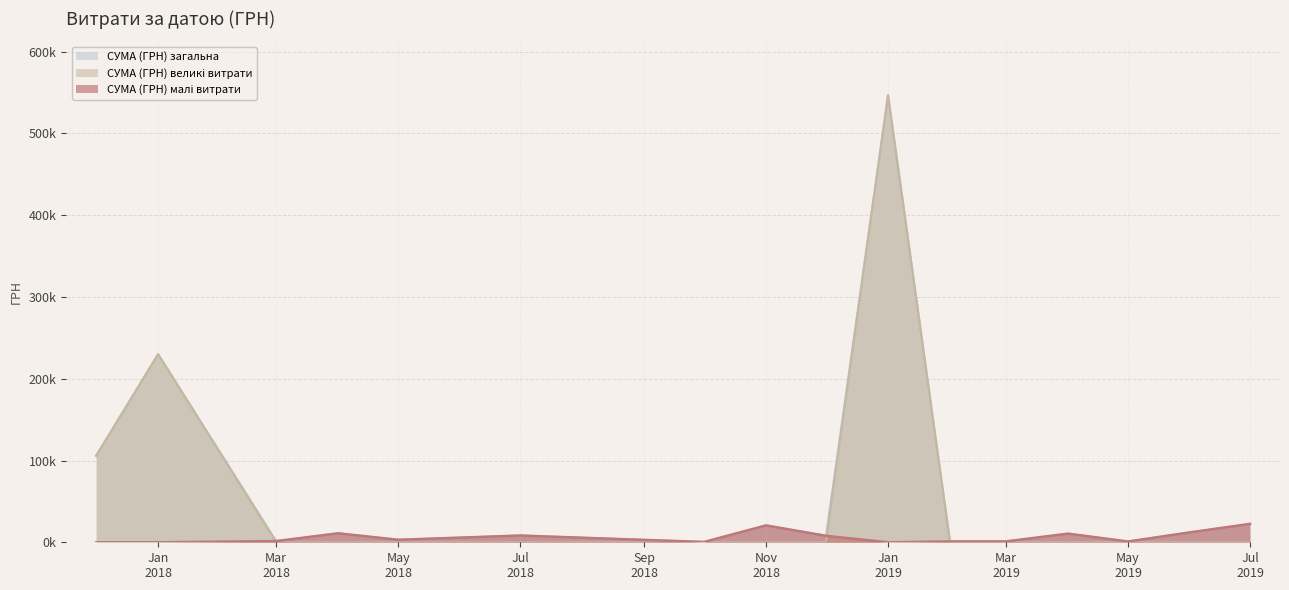

Does the chart display data point markers on the line(s)?

No